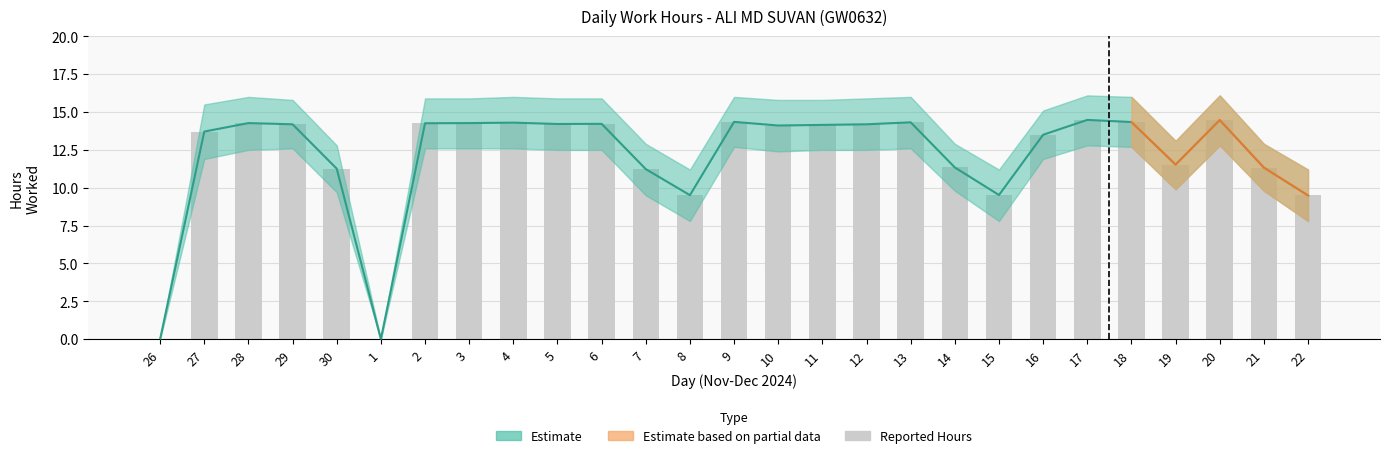

Reading right to left, list all the values displayed in this chart.

9.5	11.3	14.5	11.5	14.3	14.5	13.5	9.5	11.3	14.3	14.2	14.2	14.1	14.3	9.5	11.2	14.2	14.2	14.3	14.3	14.3	0.0	11.3	14.2	14.3	13.7	0.0